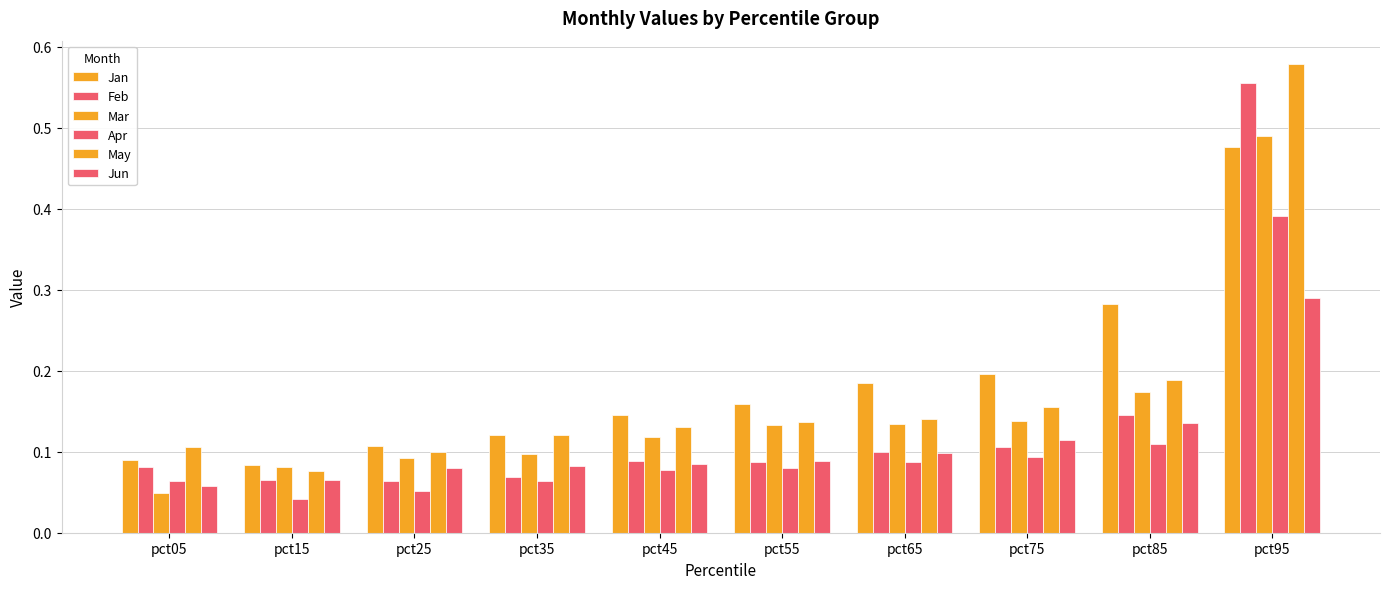

What is the sum of all Mar values?

1.5